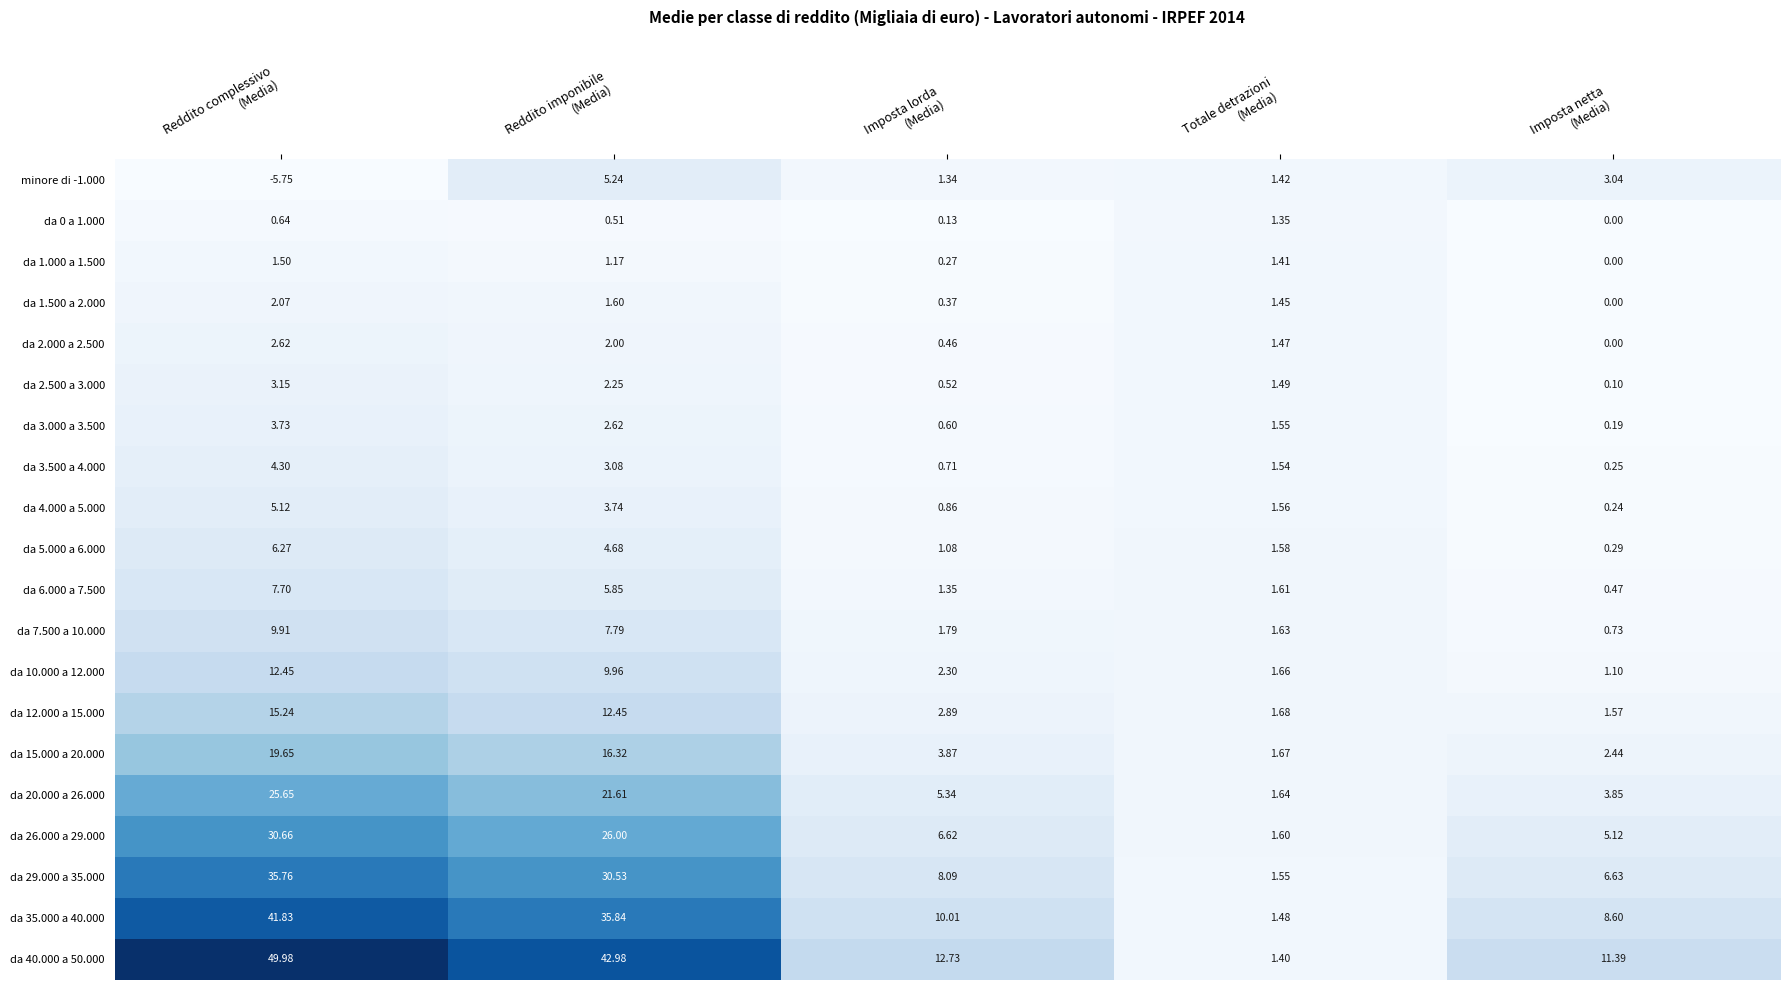

Which label corresponds to the largest value in the chart?

Reddito complessivo
(Media)